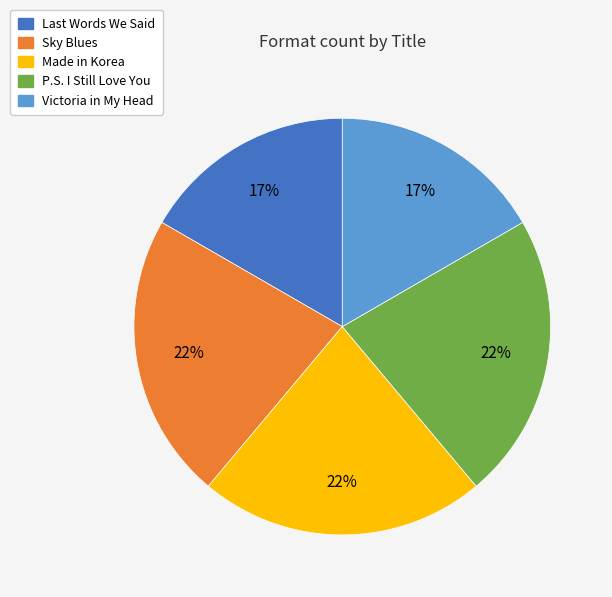

Is Sky Blues the majority of the pie?

No